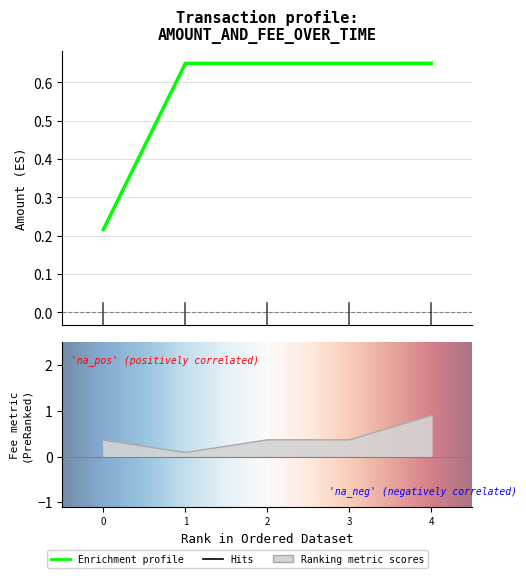

What is the value of the 5th point from the left?

0.9